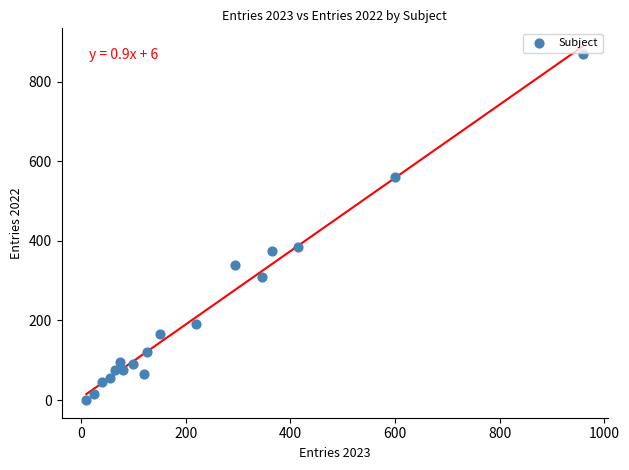

What Y value in the scatter plot is closest to 435?

385